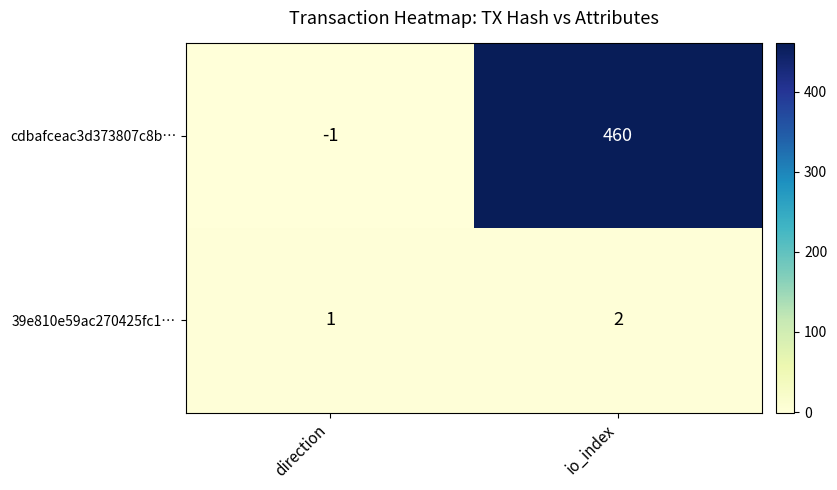

Reading left to right, list all the values displayed in this chart.

cdbafceac3d373807c8b…: -1	460
39e810e59ac270425fc1…: 1	2